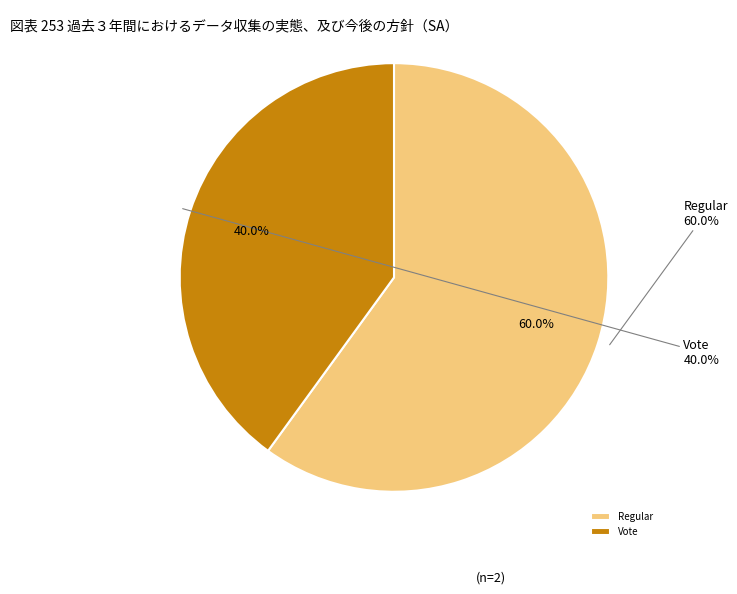

How many slices are in this pie chart?

2